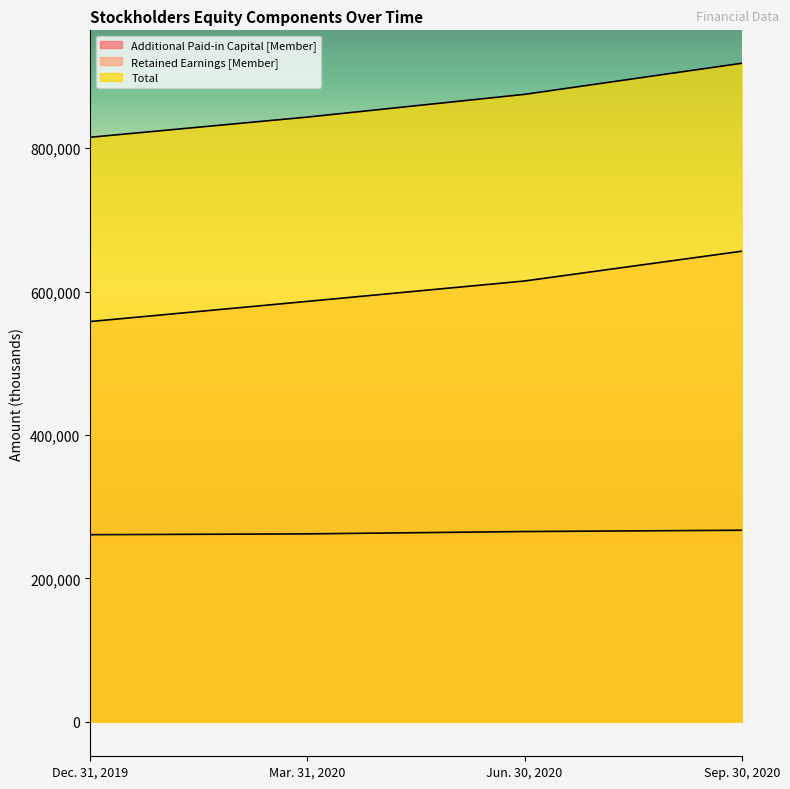

True or false: Additional Paid-in Capital [Member] has more than 1 interior local peaks.

False